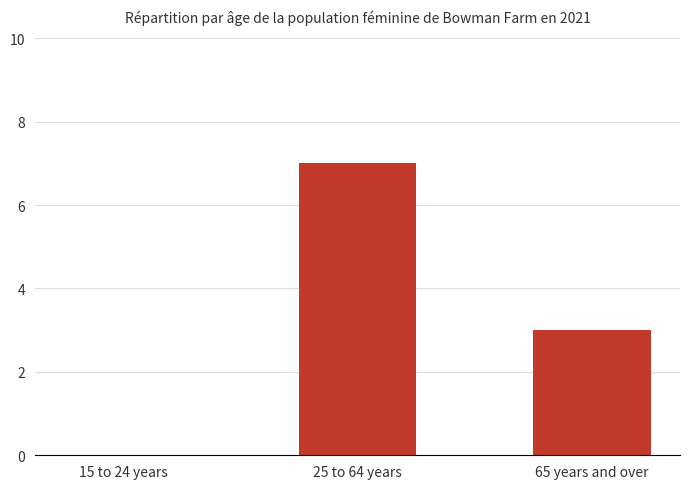

True or false: the data shows 3 at 65 years and over.

True